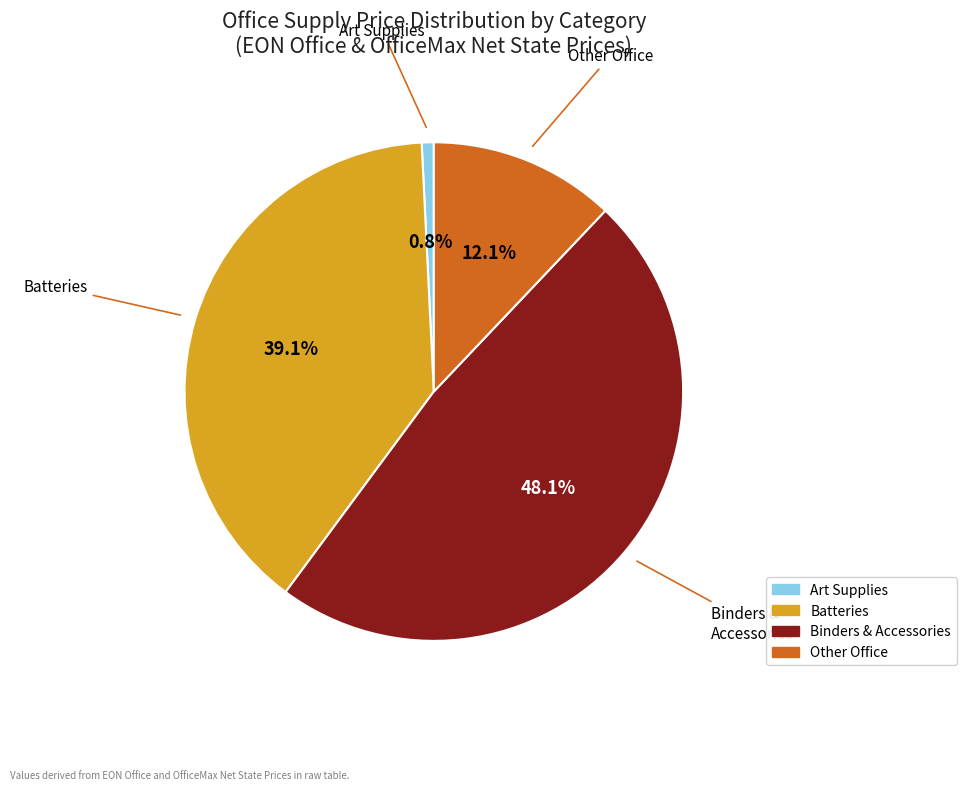

Does any single category account for the majority?

No